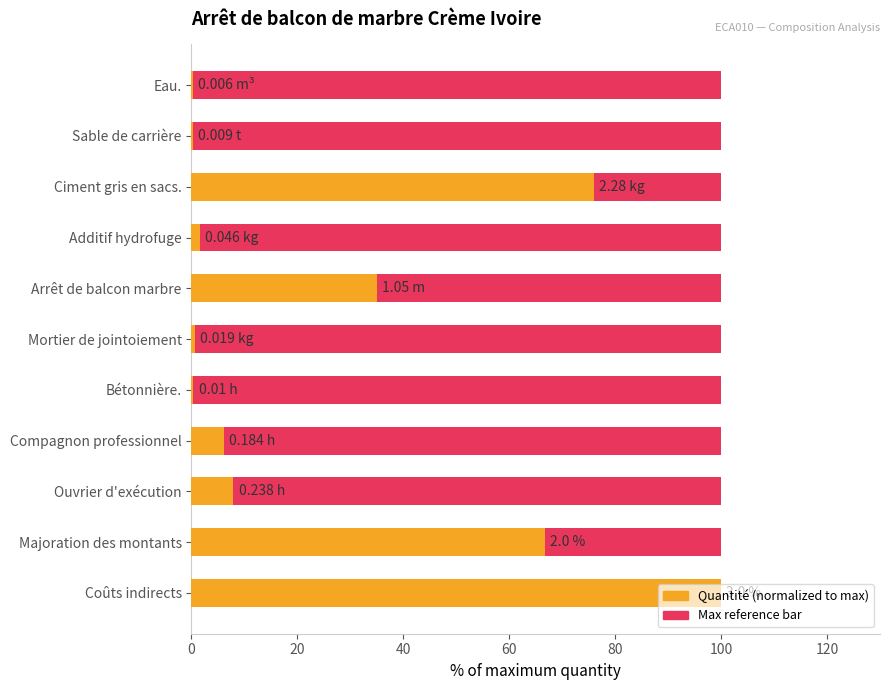

What is the maximum value shown in the chart?

100.0